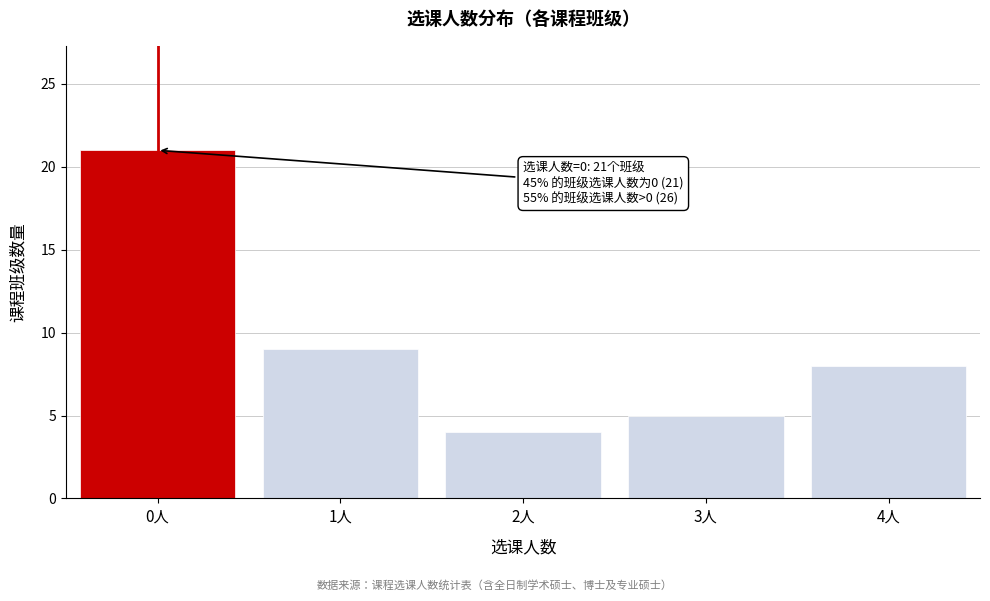

Reading left to right, transcribe all the data shown in this chart.

0人=21	1人=9	2人=4	3人=5	4人=8